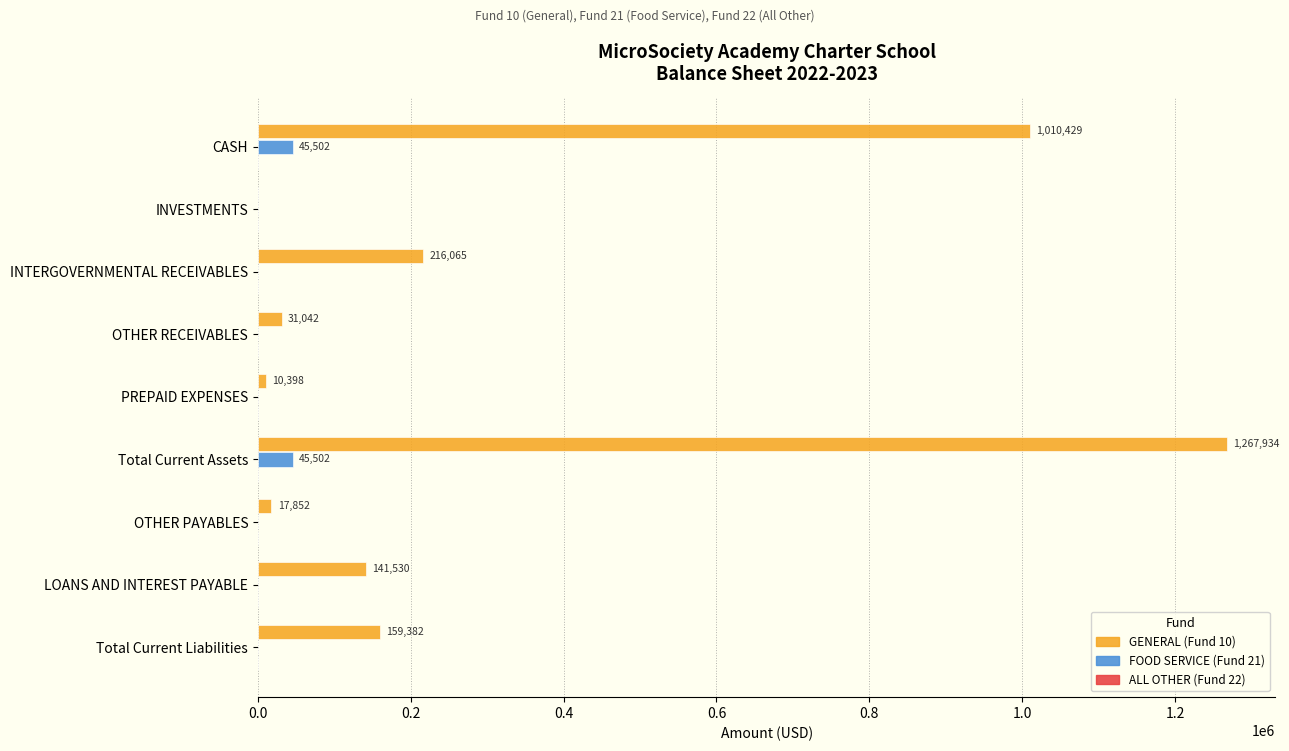

Which series has the largest range (max minus min)?

GENERAL (Fund 10)